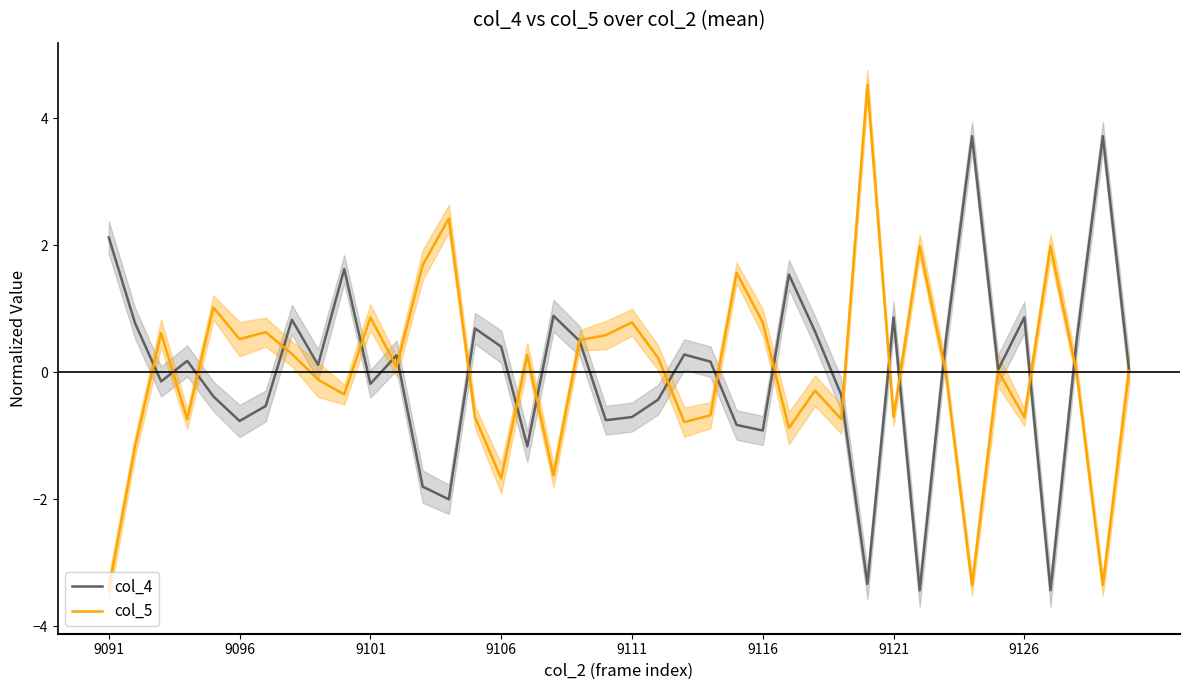

True or false: col_5 has a value of -5.0 at 9091.

False